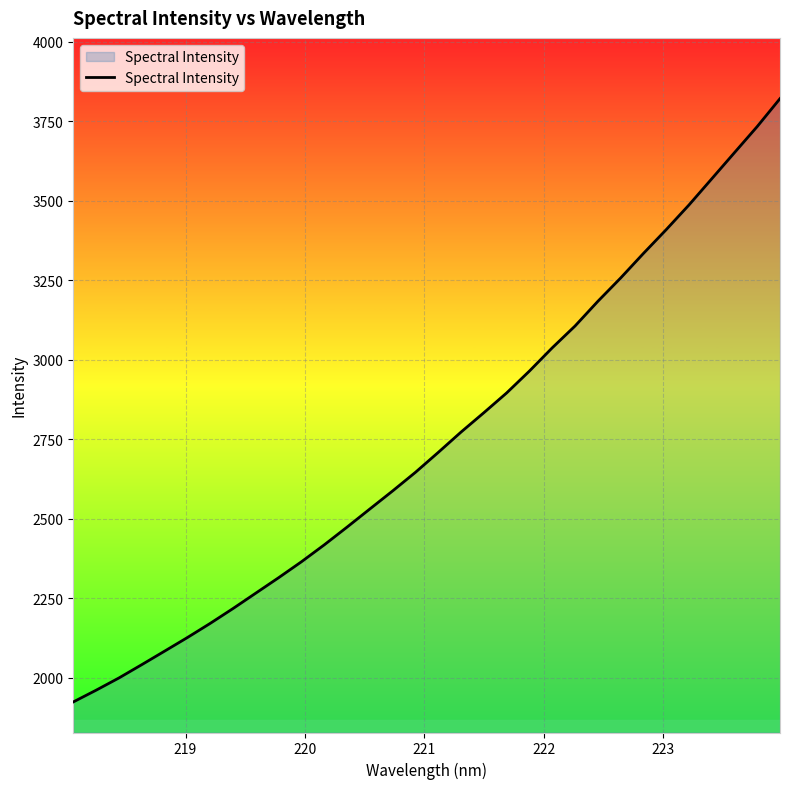

What is the minimum value shown in the chart?

1923.1